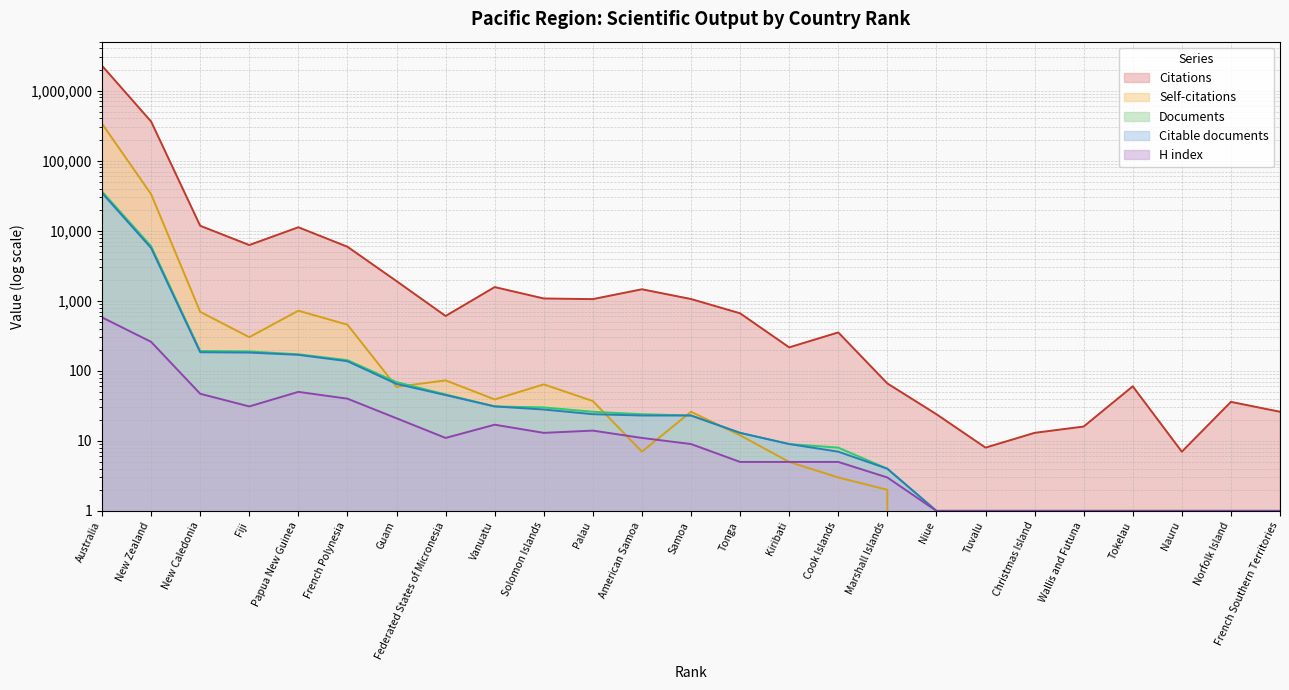

List the labels in order of Citations value, smallest first.

Nauru, Tuvalu, Christmas Island, Wallis and Futuna, Niue, French Southern Territories, Norfolk Island, Tokelau, Marshall Islands, Kiribati, Cook Islands, Federated States of Micronesia, Tonga, Palau, Samoa, Solomon Islands, American Samoa, Vanuatu, Guam, French Polynesia, Fiji, Papua New Guinea, New Caledonia, New Zealand, Australia